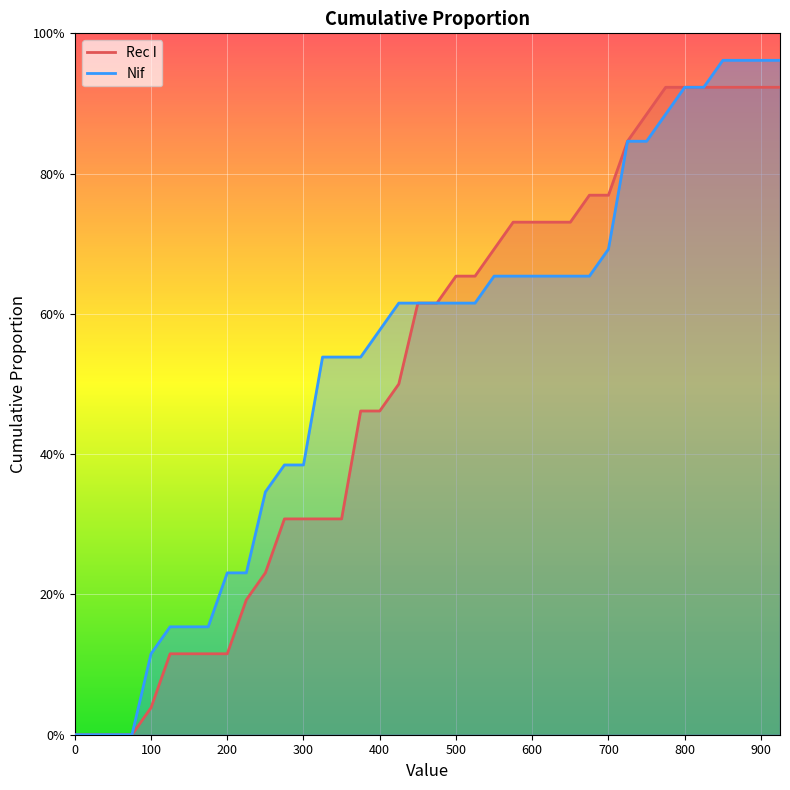

The value of Nif at 525.0 is 0.1. True or false?

False